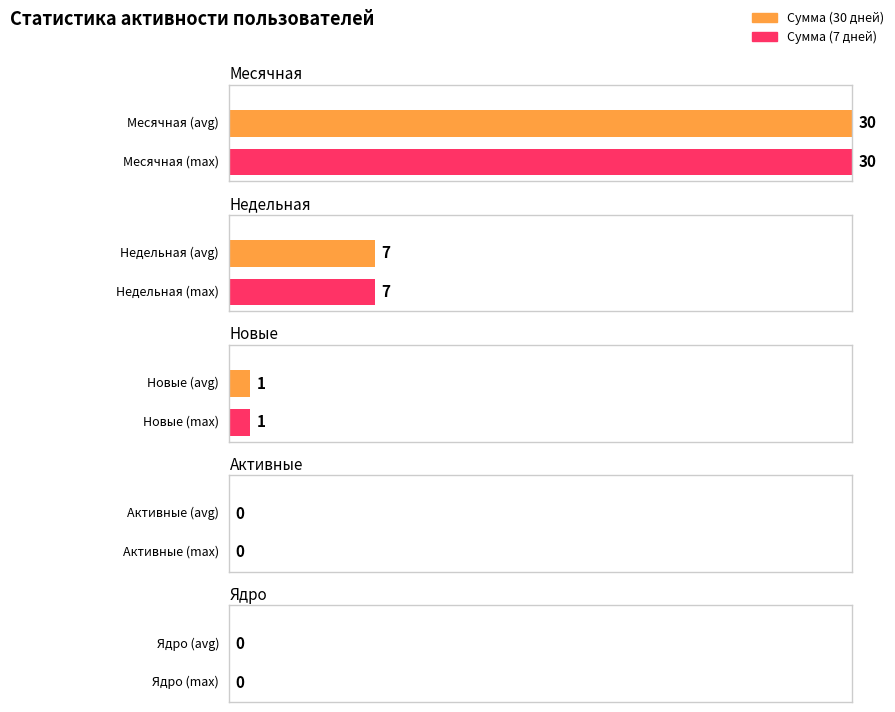

What is the difference between the Недельная values at Месячная and 25?

1